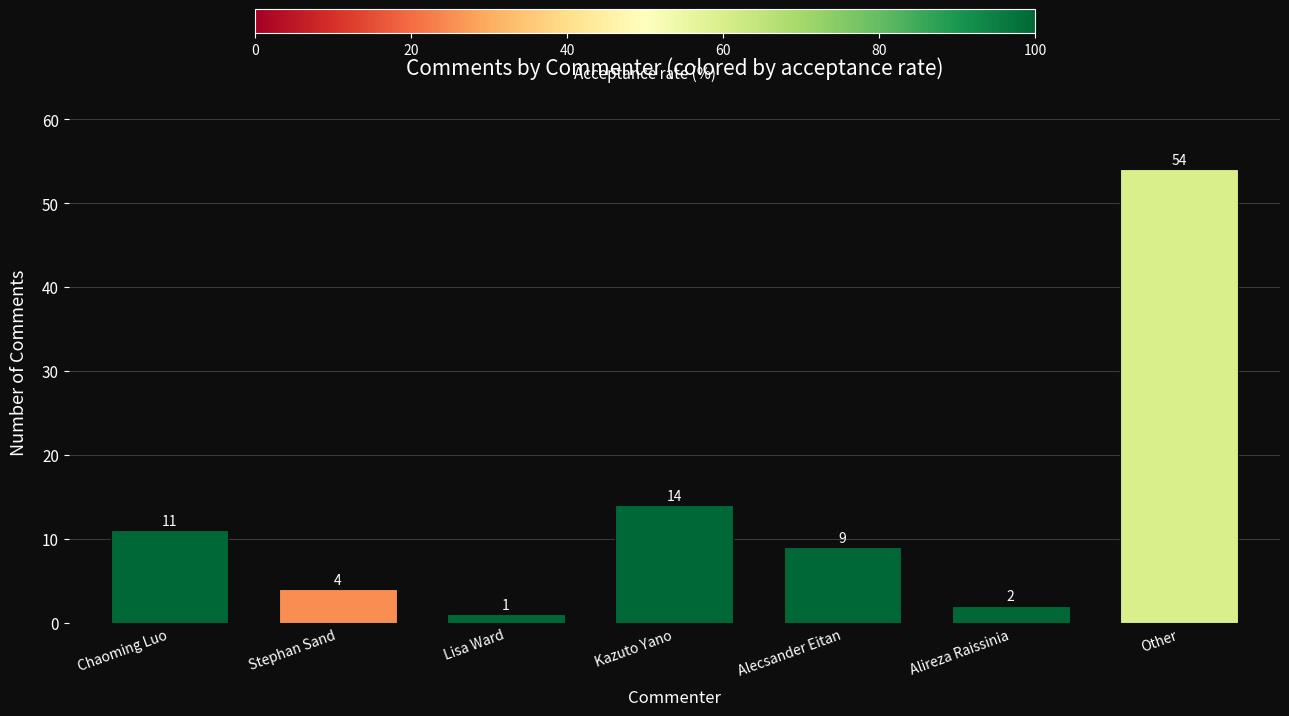

Rank the categories by value from highest to lowest.

Other, Kazuto Yano, Chaoming Luo, Alecsander Eitan, Stephan Sand, Alireza Raissinia, Lisa Ward